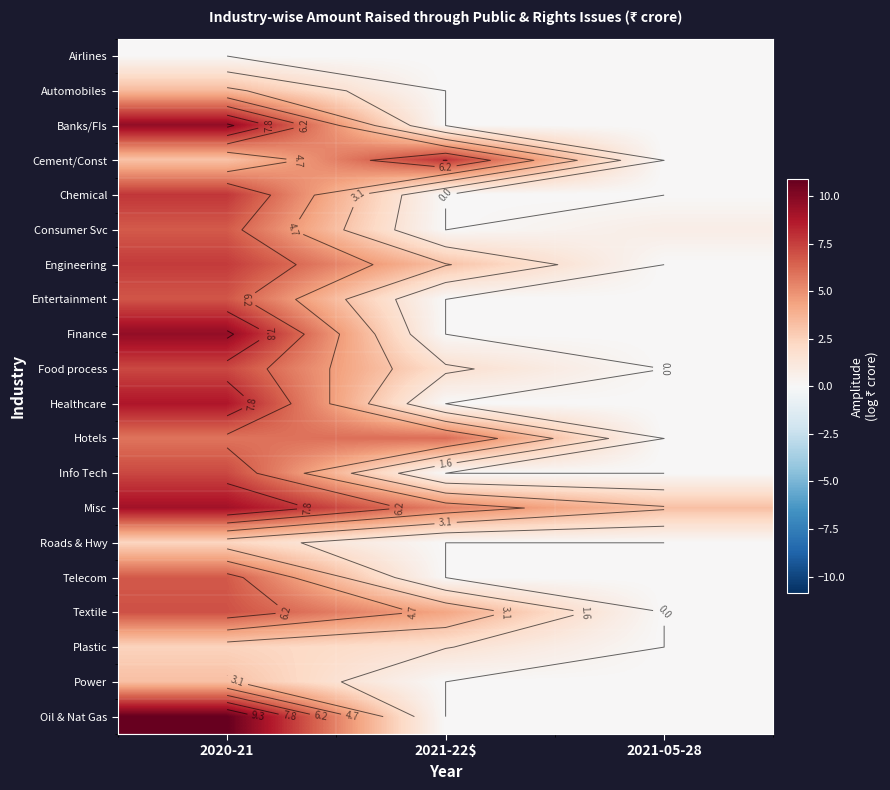

What is the total value across all series at 2021-22$?

30.3